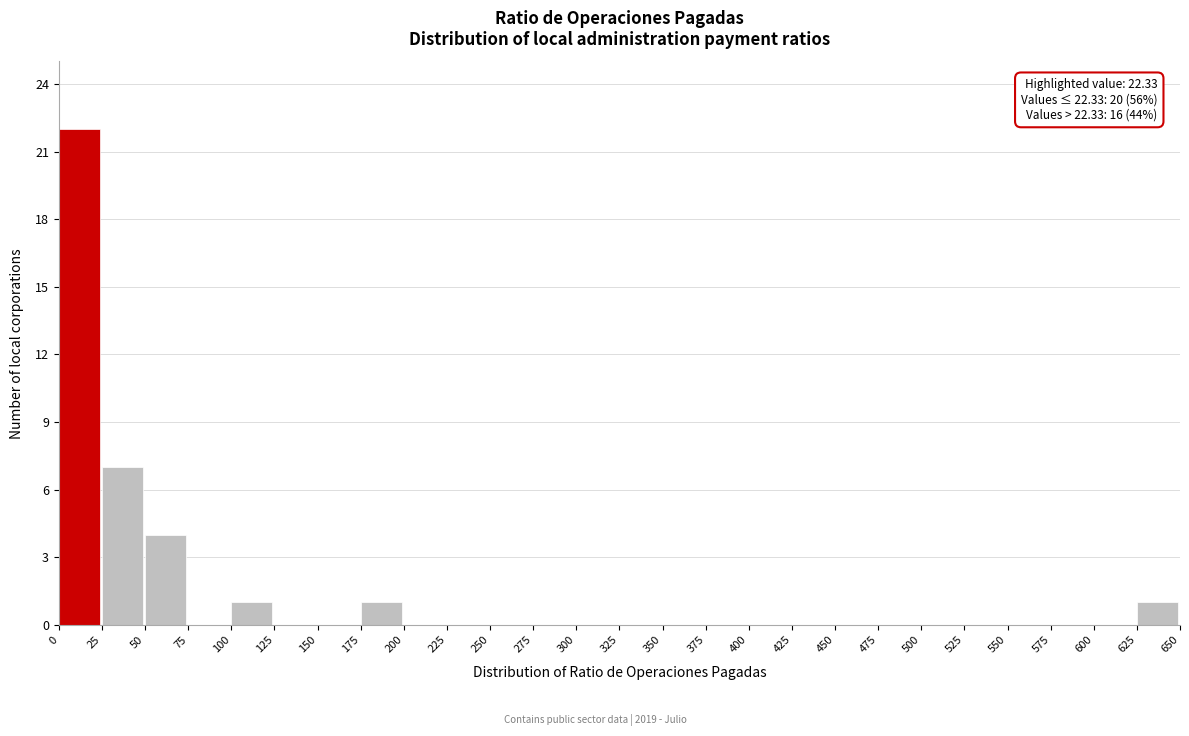

Over which range of the x-axis is the bar tallest?

0 to 25